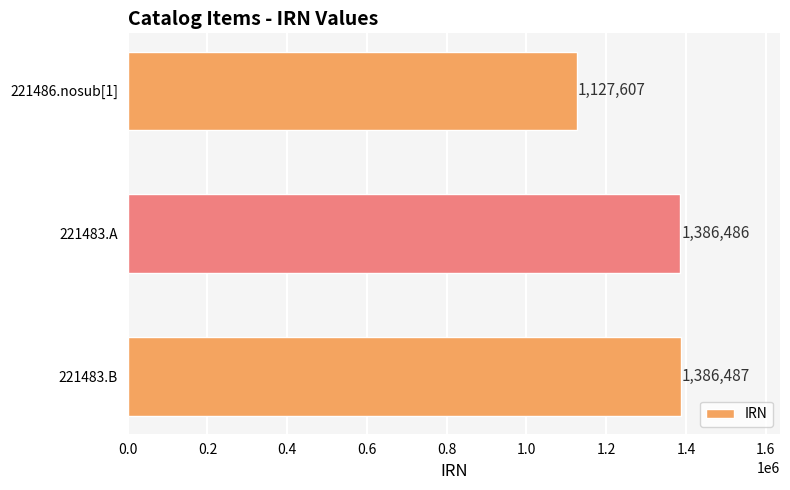

How many bars are there in total?

3